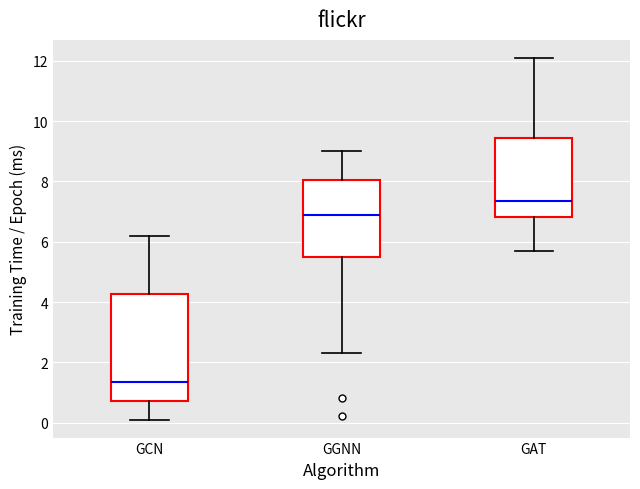

Reading left to right, read every box against the y-axis: the position of its median line, the range the box covers, and the ends of its whiskers. The values are not printed on the chart, so give them approximately, as read against the axis.

GCN: median 1.4, box 0.8 to 4.2, whiskers 0.2 to 6.2
GGNN: median 7.0, box 5.6 to 8.0, whiskers 2.4 to 9.0
GAT: median 7.4, box 6.8 to 9.4, whiskers 5.8 to 12.2